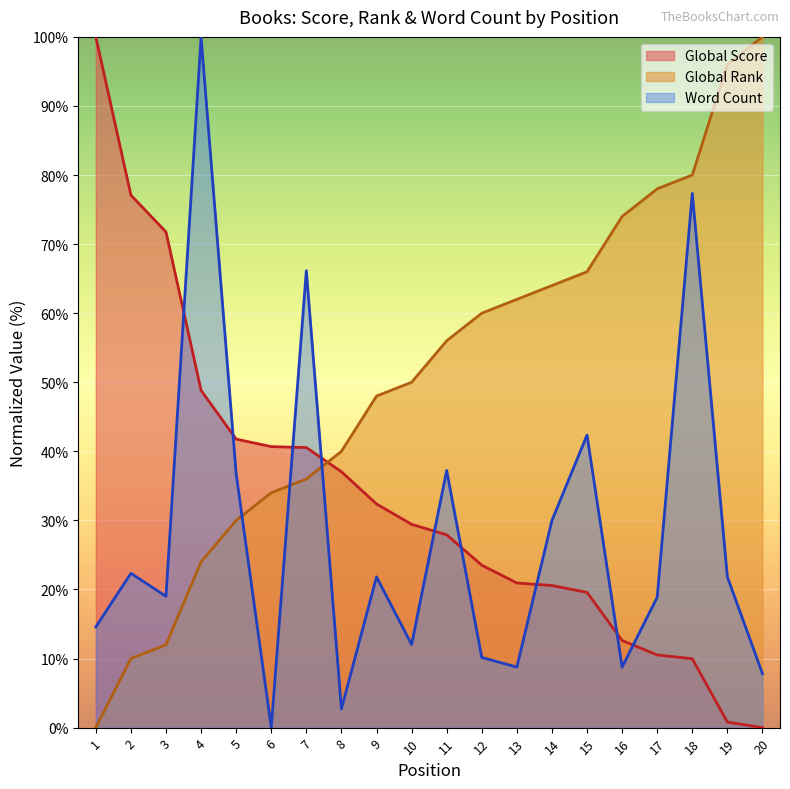

True or false: Global Rank has a value of 14.2 at 11.

False